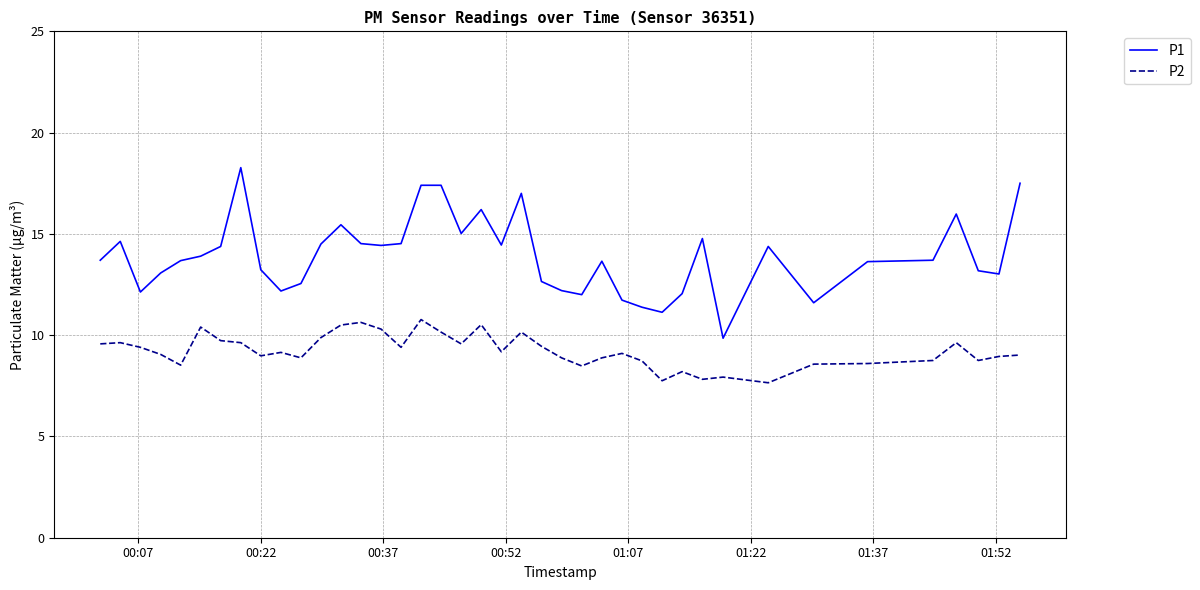

What is the maximum value shown in the chart?

18.3